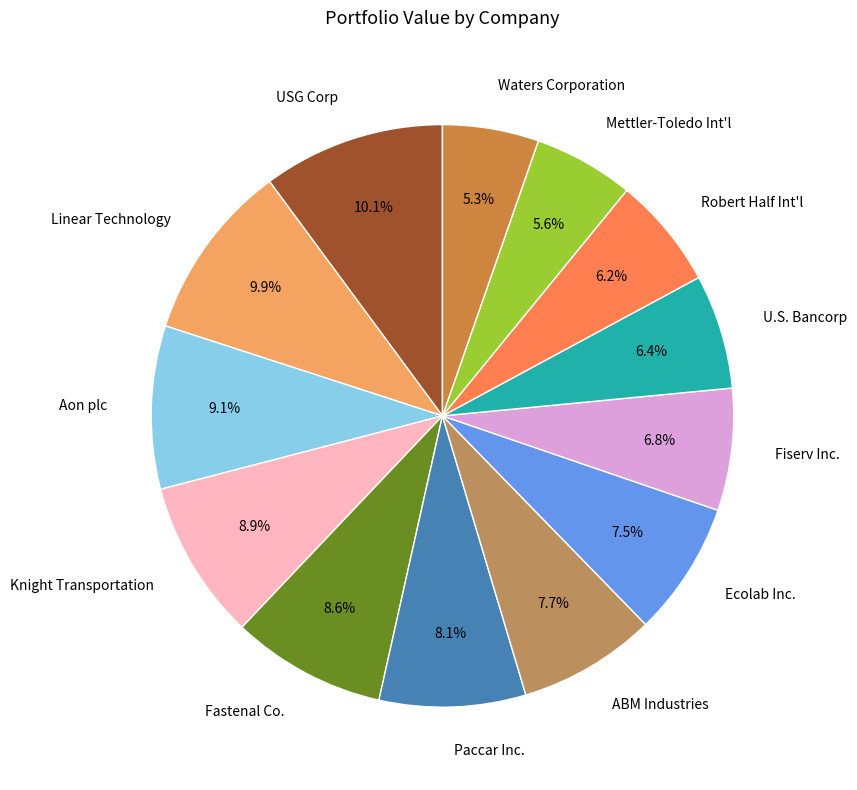

Combined, what portion of the pie is Paccar Inc. and Ecolab Inc.?

15.6%